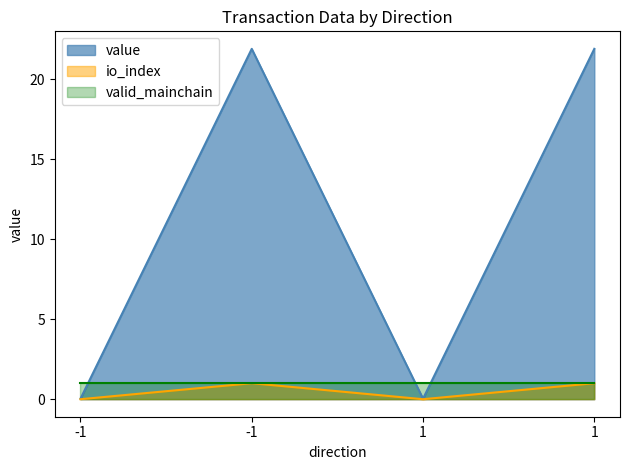

How many positive values does the value series have?

2